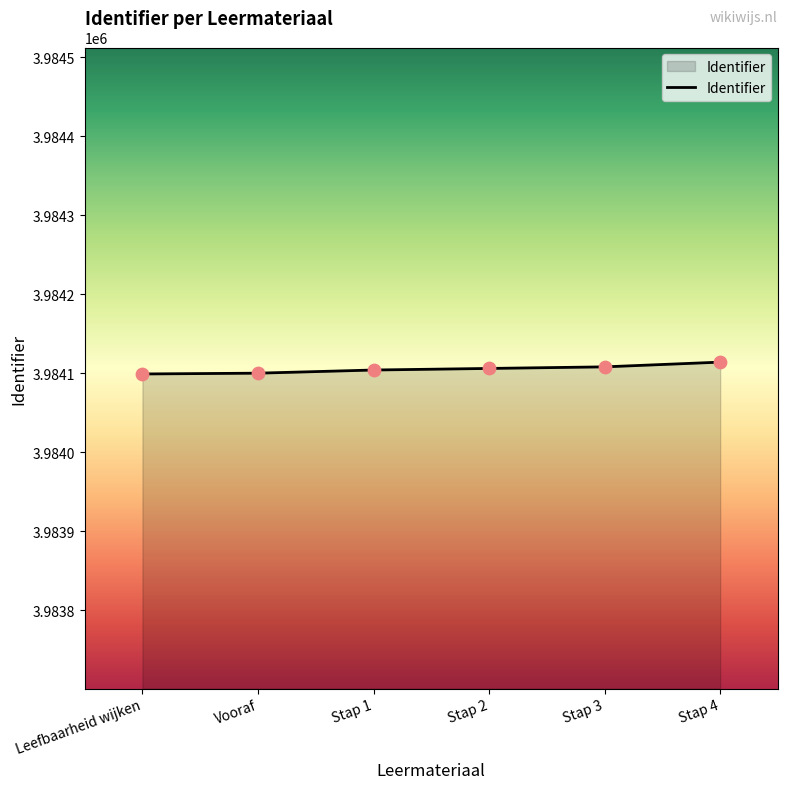

What is the change in value from Stap 1 to Stap 3?

+4